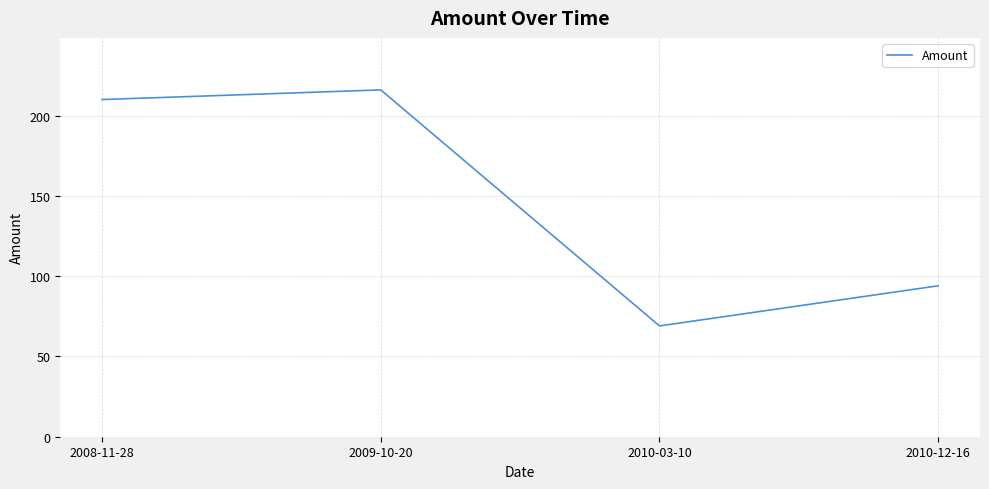

Is it true that the value at 2010-03-10 is 69?

True